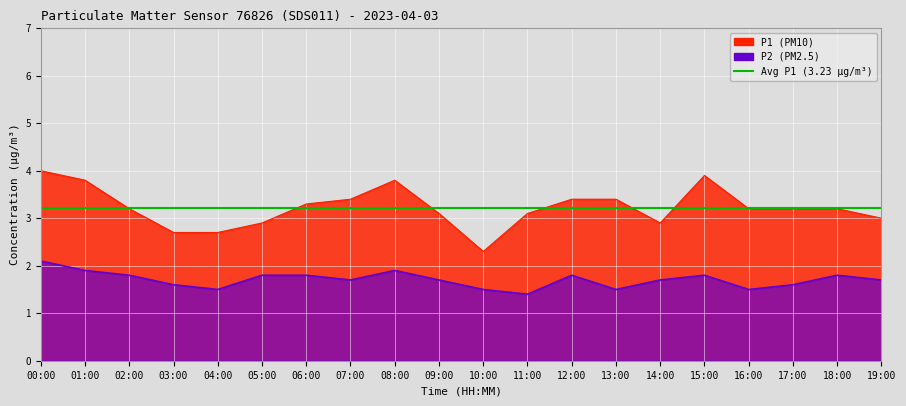

Reading right to left, extract all data points from this chart.

P1: 3.0	3.2	3.2	3.2	3.9	2.9	3.4	3.4	3.1	2.3	3.1	3.8	3.4	3.3	2.9	2.7	2.7	3.2	3.8	4.0
P2: 1.7	1.8	1.6	1.5	1.8	1.7	1.5	1.8	1.4	1.5	1.7	1.9	1.7	1.8	1.8	1.5	1.6	1.8	1.9	2.1